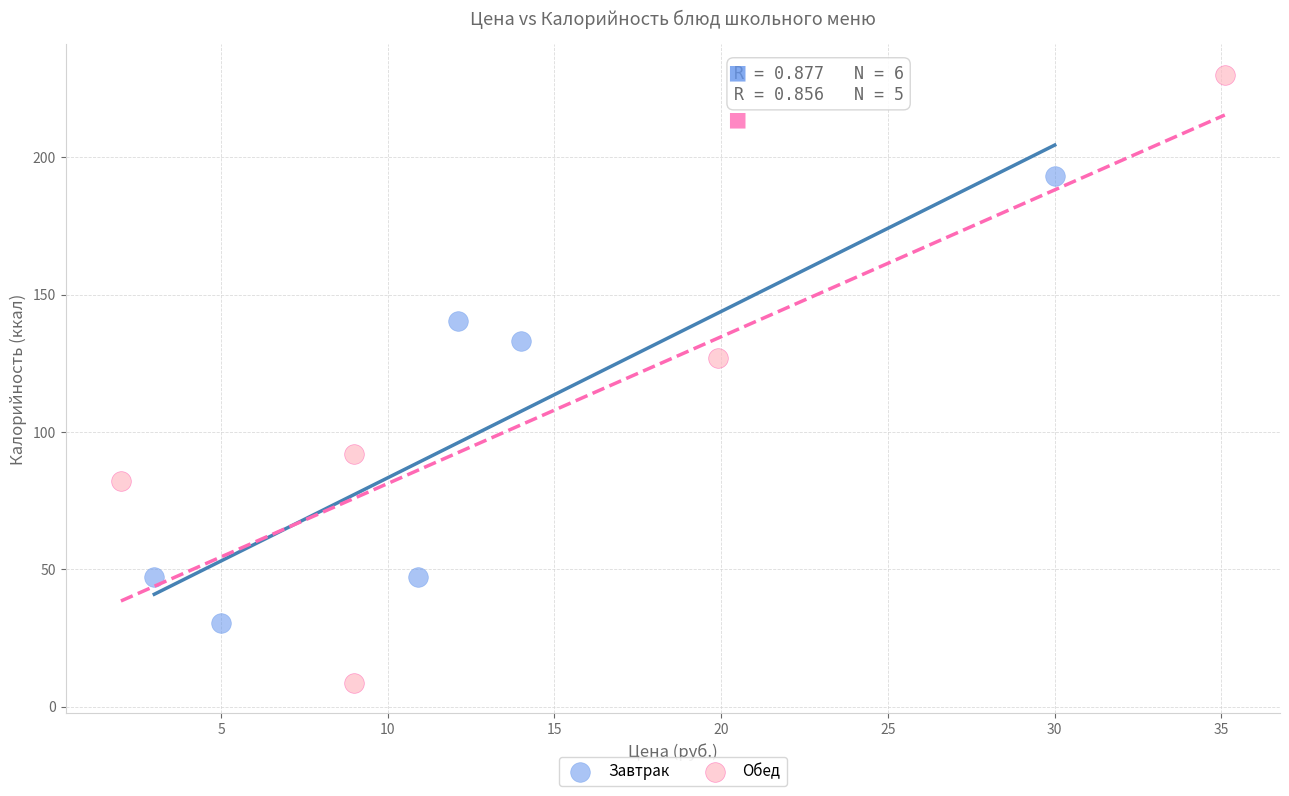

Which series contains the lowest Y value?

Обед